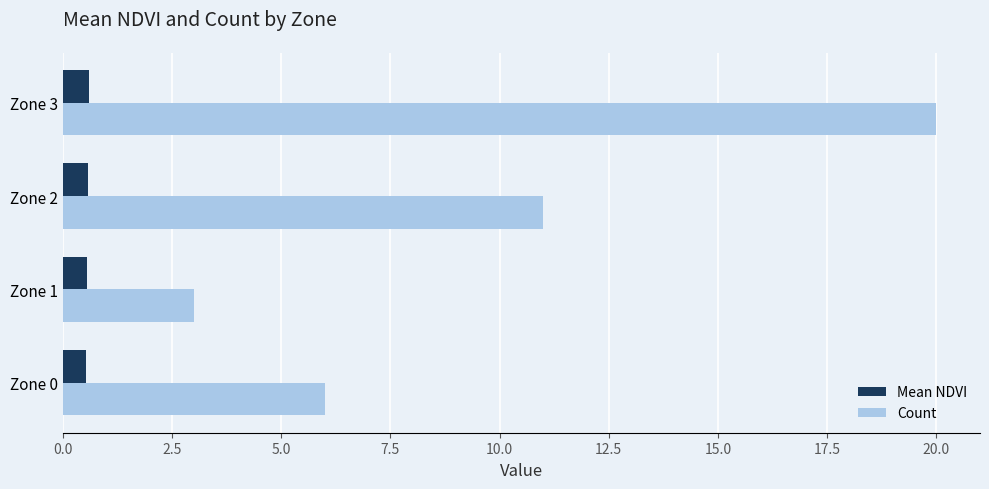

How many Mean NDVI values are between 0 and 1?

4